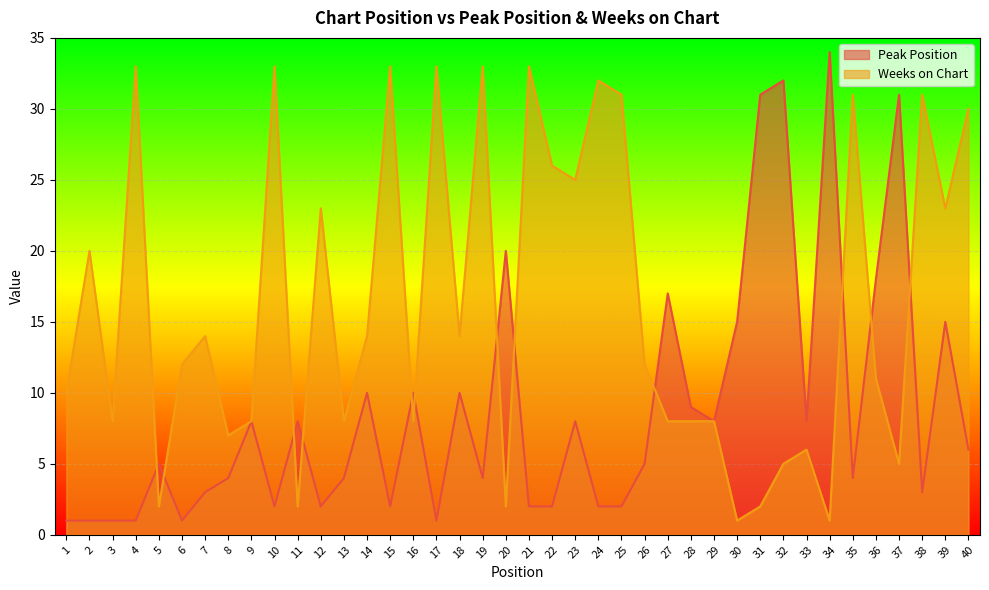

What is the minimum value for Peak Position?

1